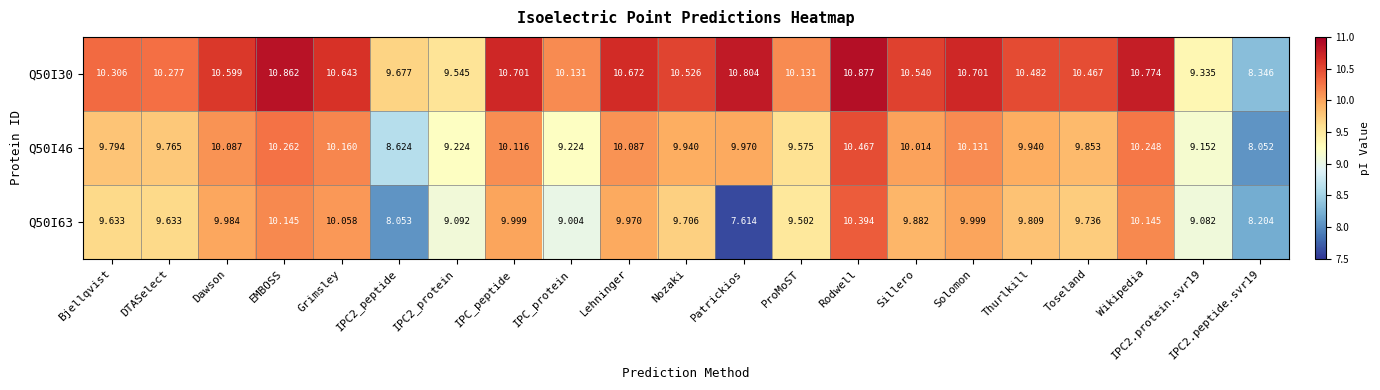

How many series are shown in this chart?

3